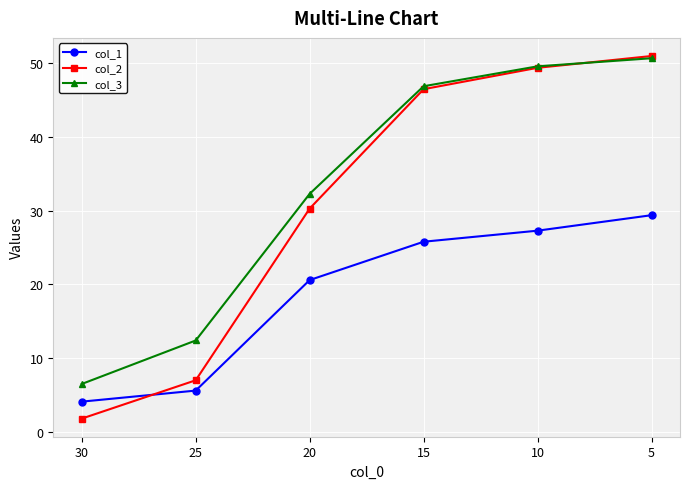

Does the chart display data point markers on the line(s)?

Yes